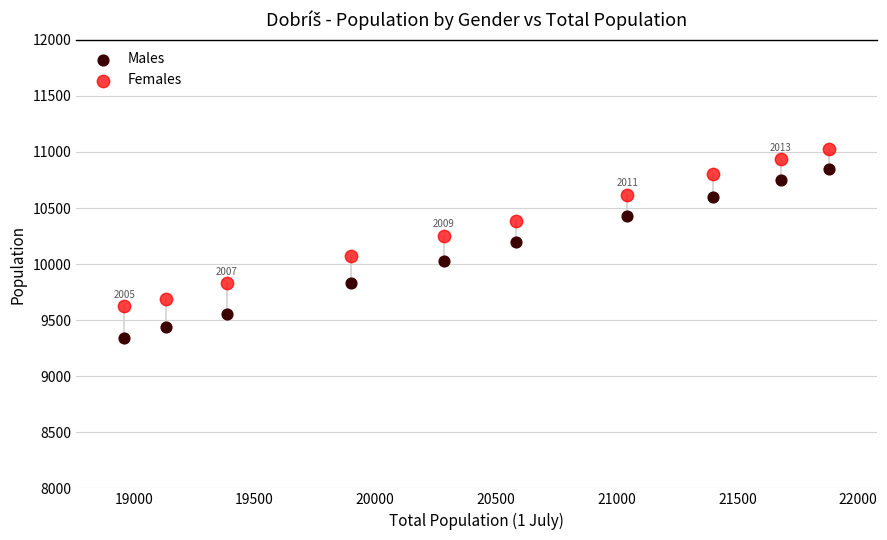

Across all data points, what is the range of Y values (max minus min)?

1689